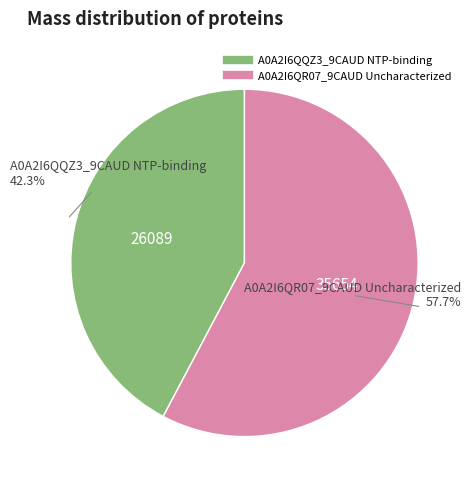

What is the smallest slice in the pie chart?

A0A2I6QQZ3_9CAUD NTP-binding